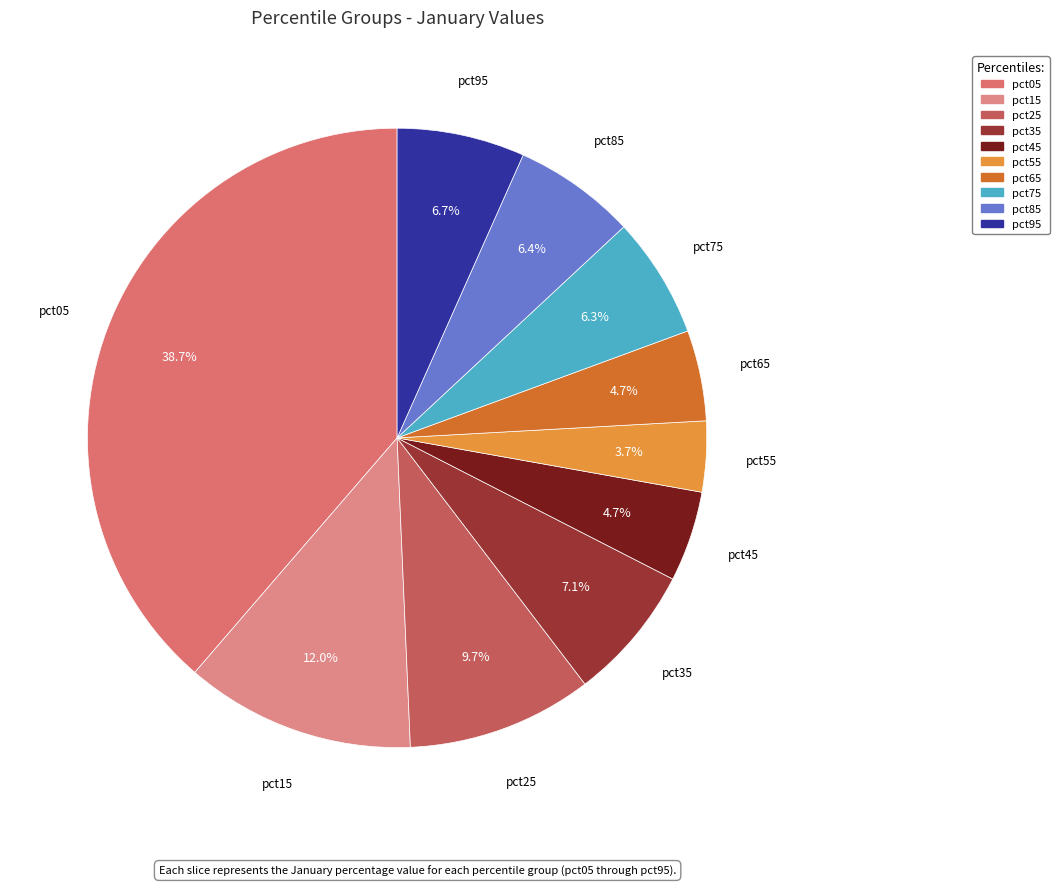

To the nearest percent, what percentage of the pie is pct15?

12%